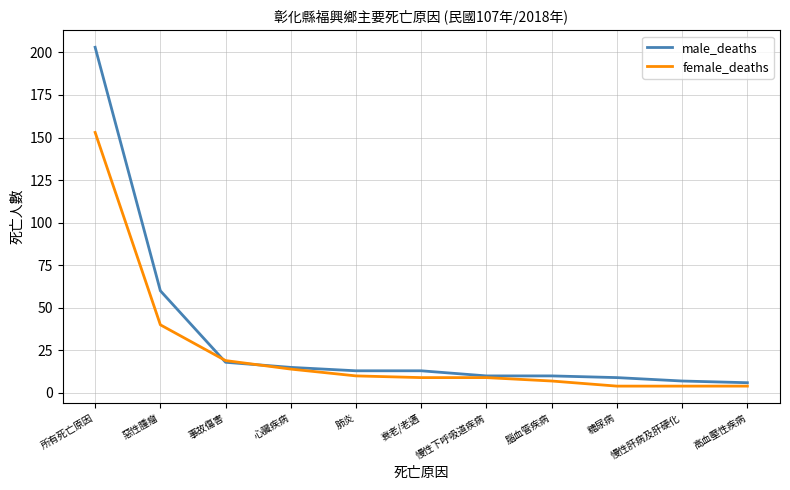

What is the sum of the male_deaths values at 事故傷害 and 衰老/老邁?

31